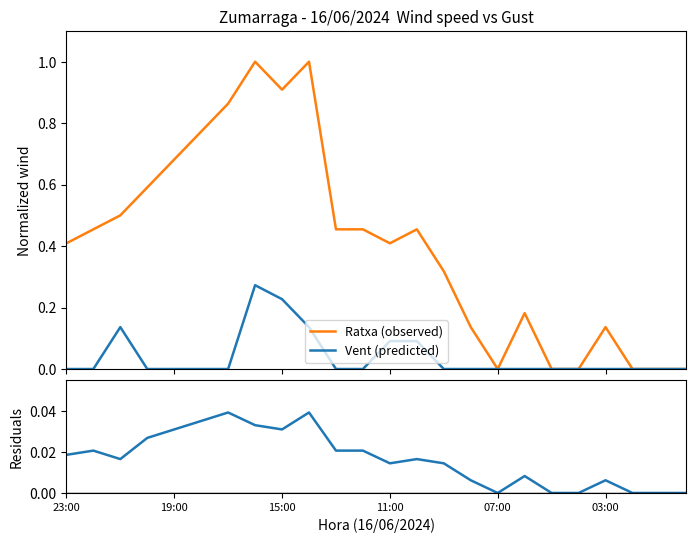

Rank the series by their maximum value, from highest to lowest.

Ratxa (observed), Vent (predicted), Residuals